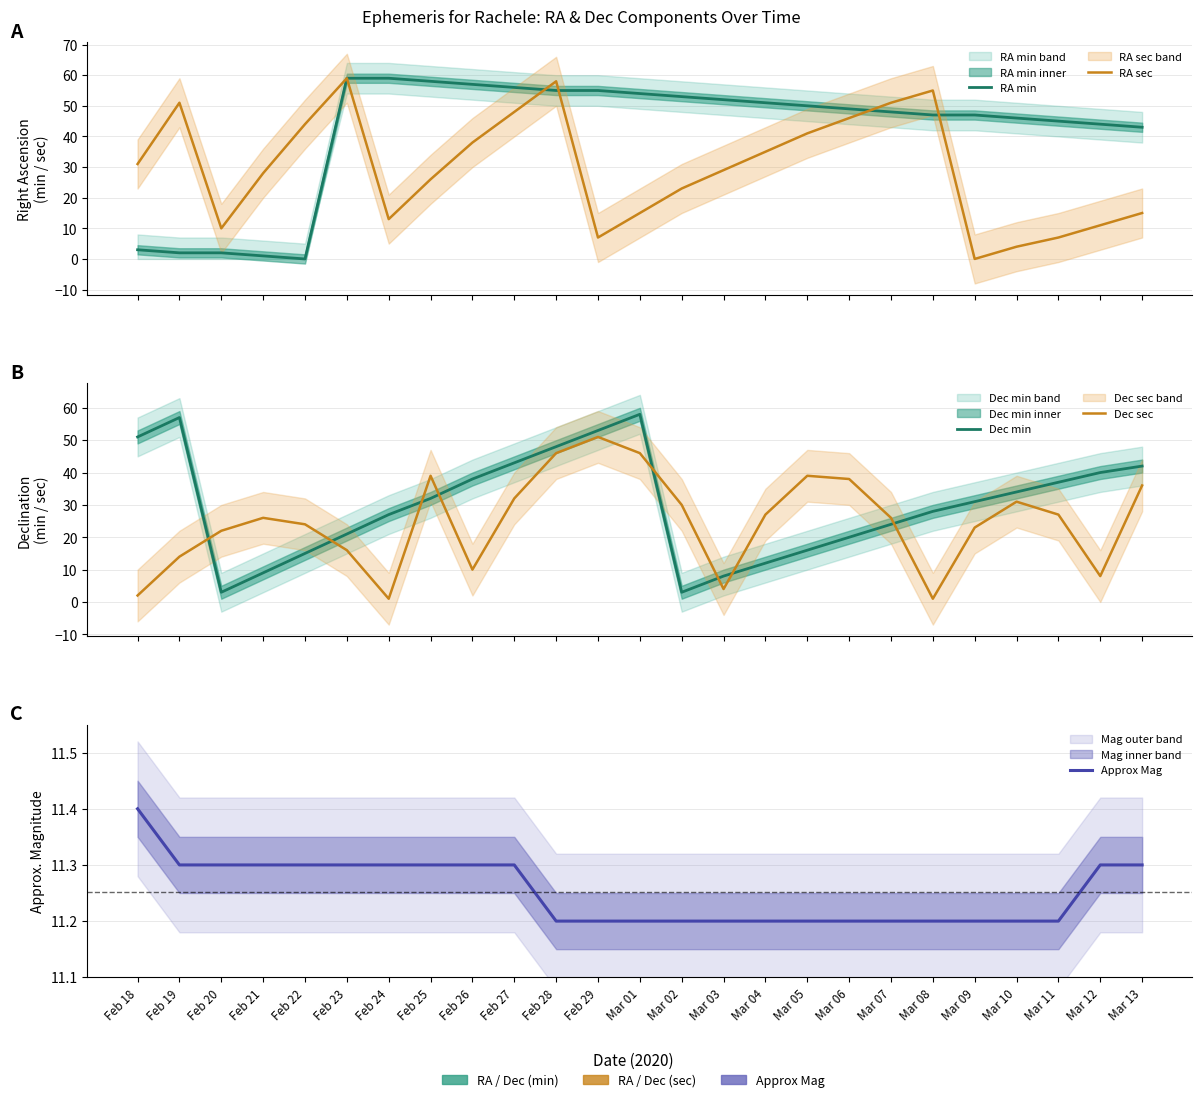

What is the sum of the RA min values at Mar 09 and Feb 18?

50.0